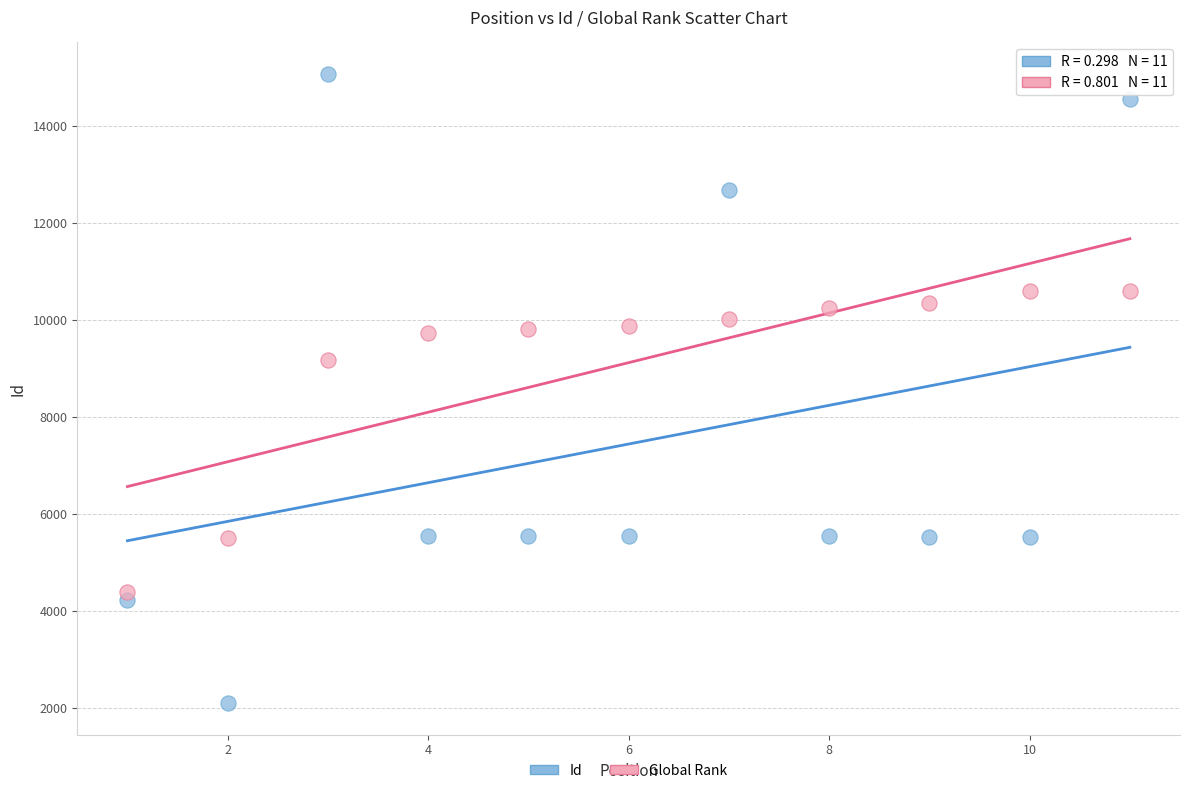

In the Global Rank series, what Y value is closest to 7494?

9163